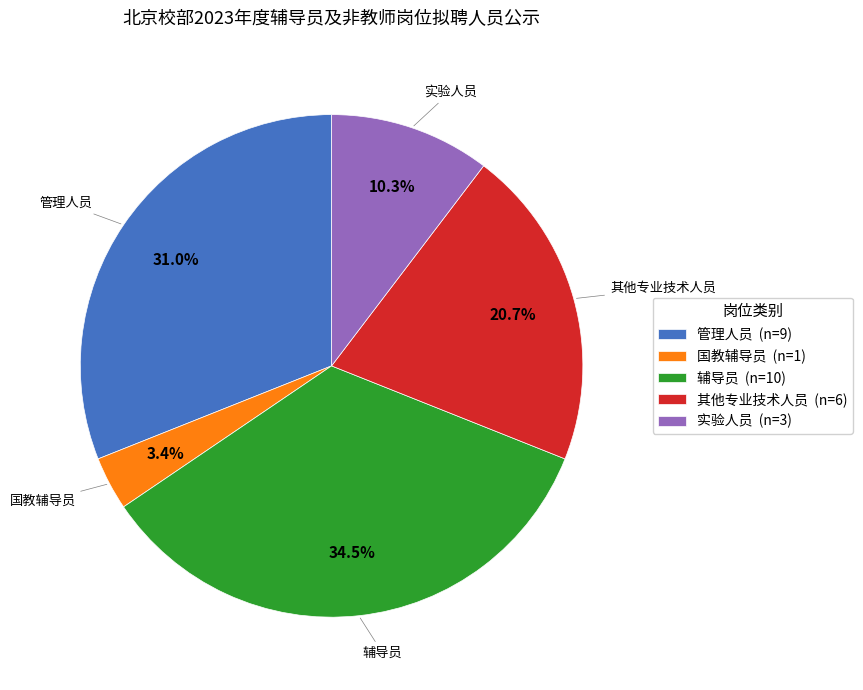

Which category has the biggest portion of the pie?

辅导员